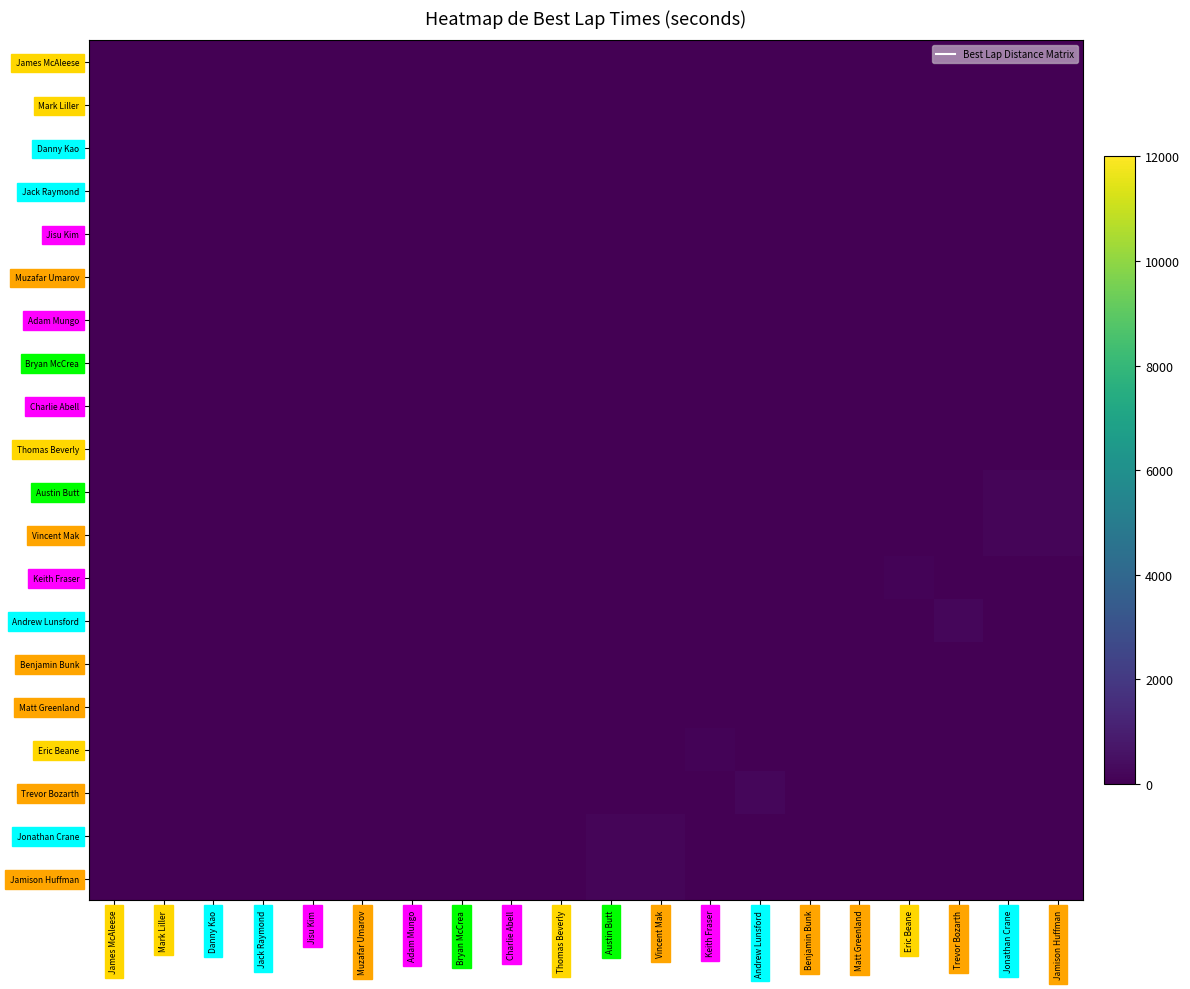

Which has a higher value, James McAleese or Jamison Huffman?

James McAleese